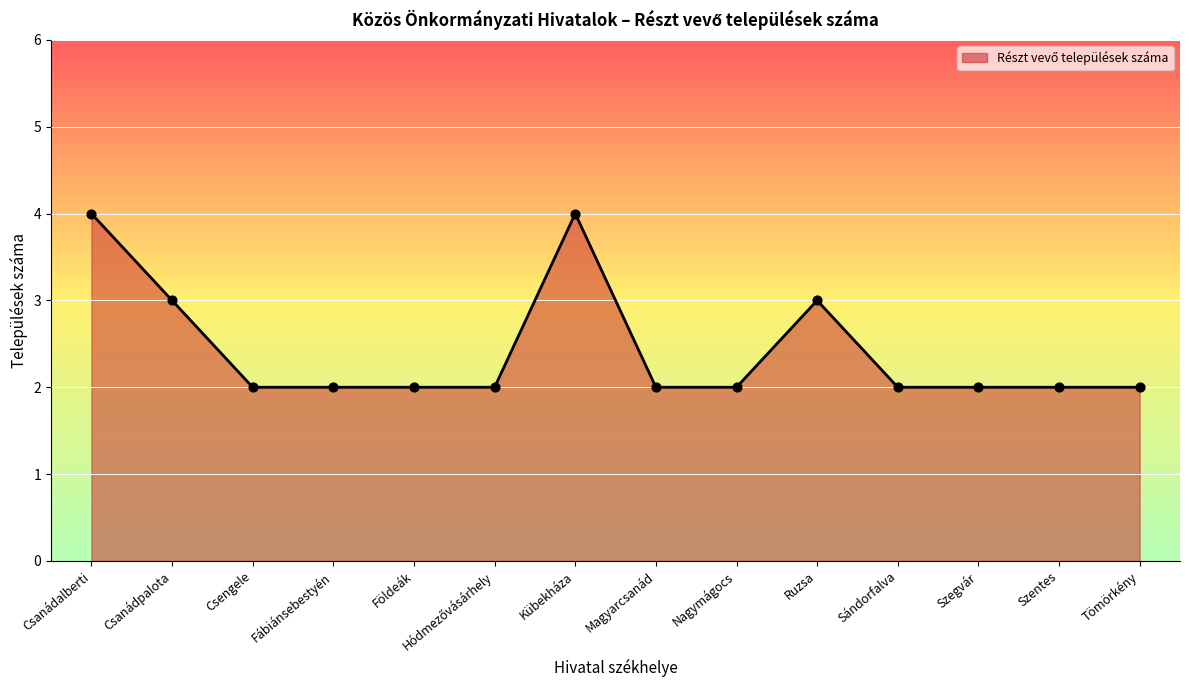

What is the ratio of the value at Ruzsa to the value at Nagymágocs?

1.5